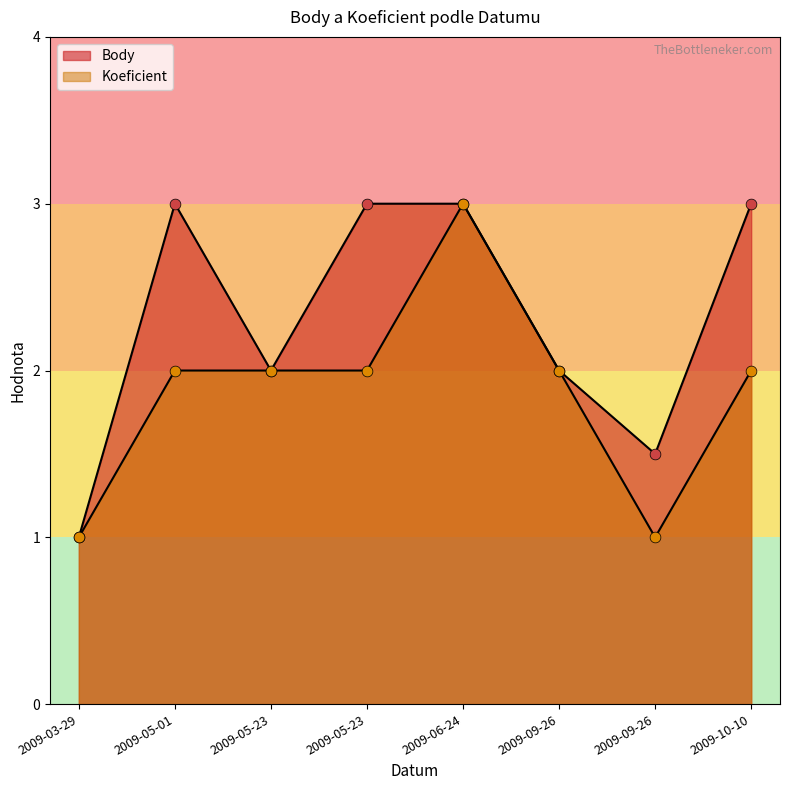

What are all the series names shown in the legend?

Body, Koeficient